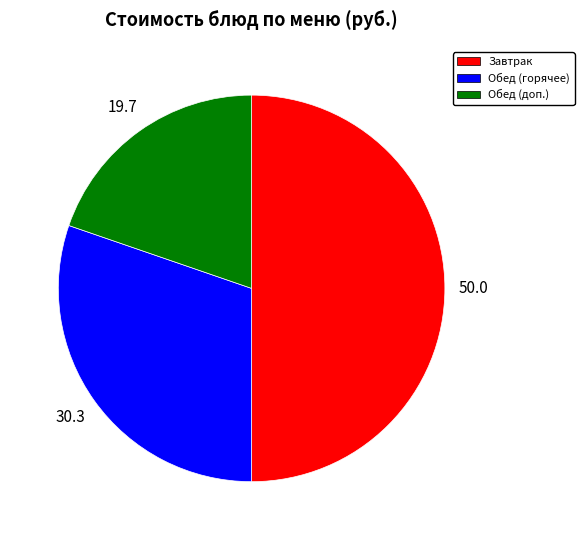

How many slices are in this pie chart?

3